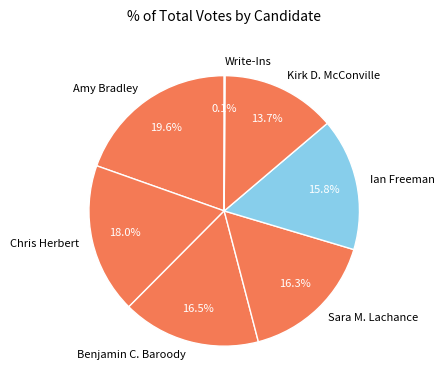

What percentage is NOT represented by Chris Herbert?

82.0%